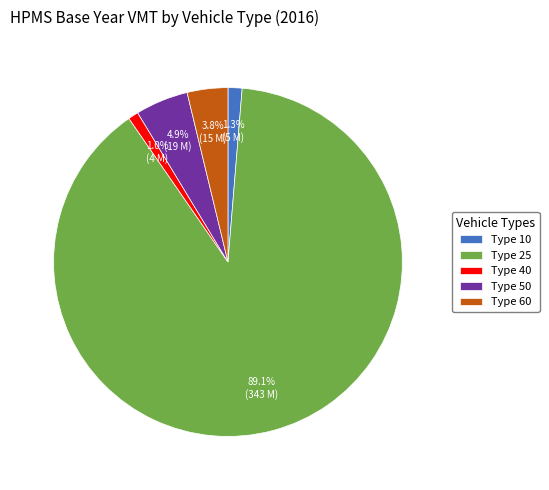

How many slices are in this pie chart?

5